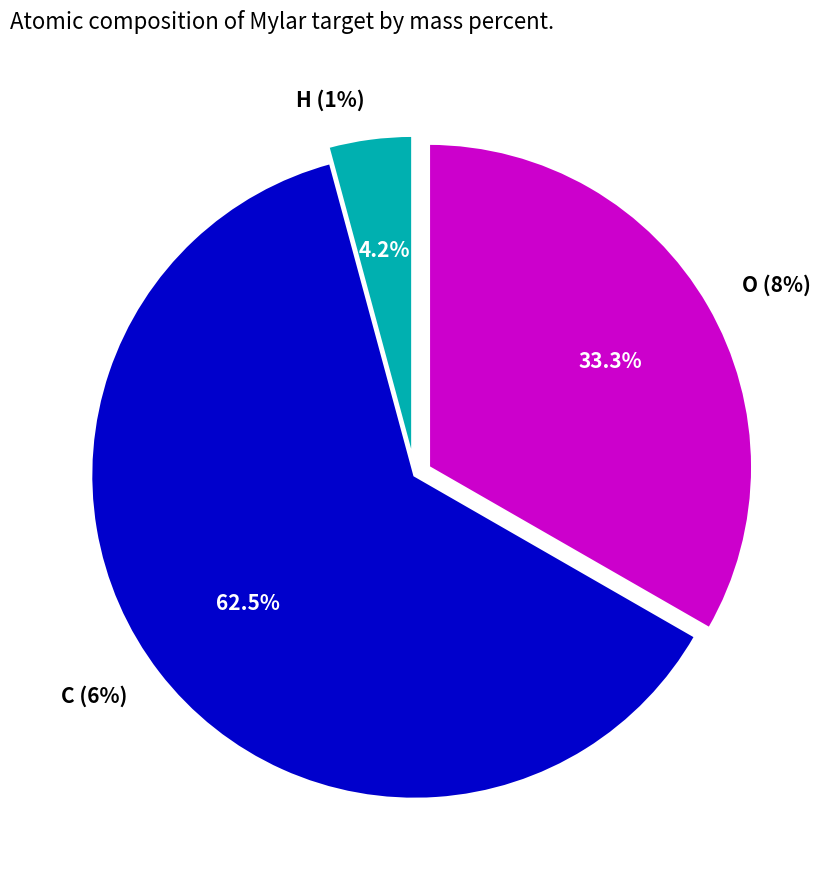

Which slice is the largest?

C (6%)